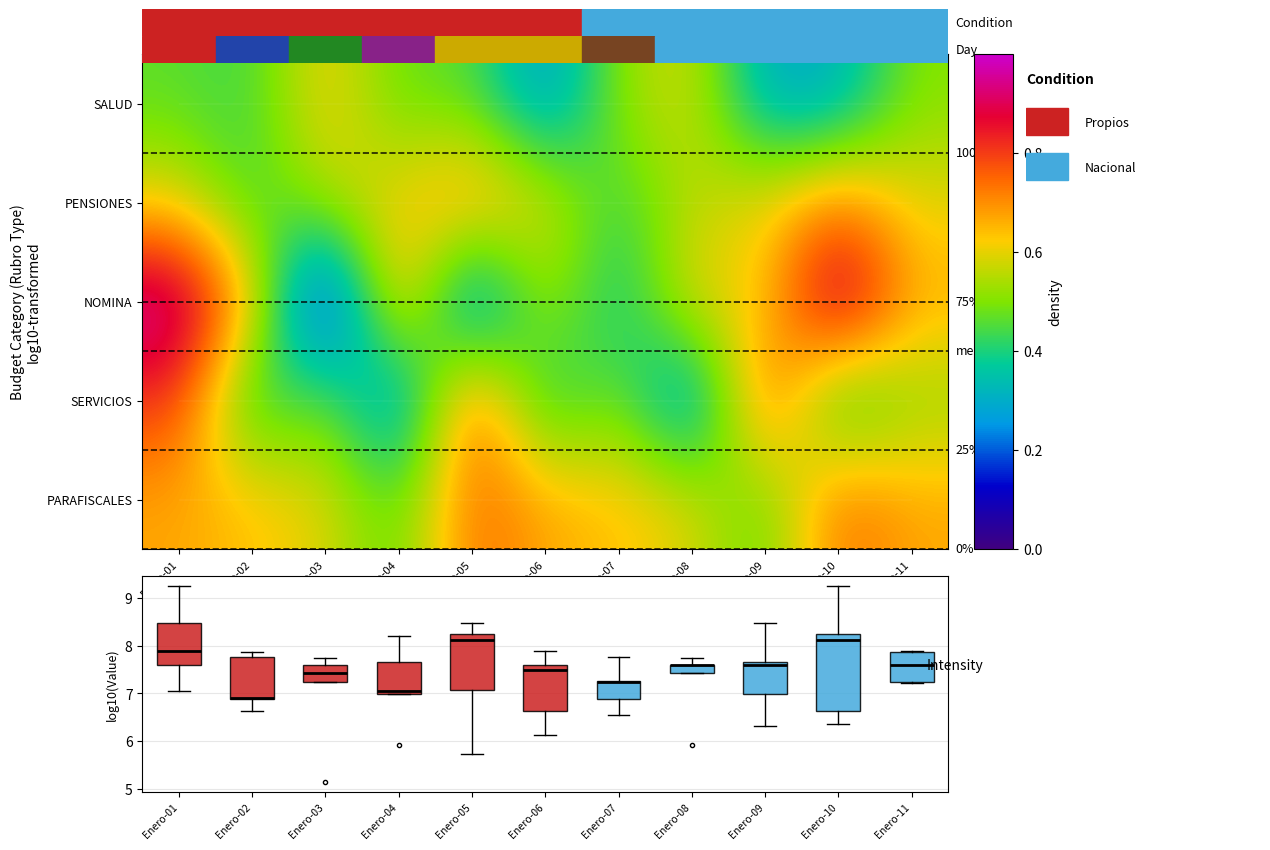

What is the greatest value displayed?

9.3